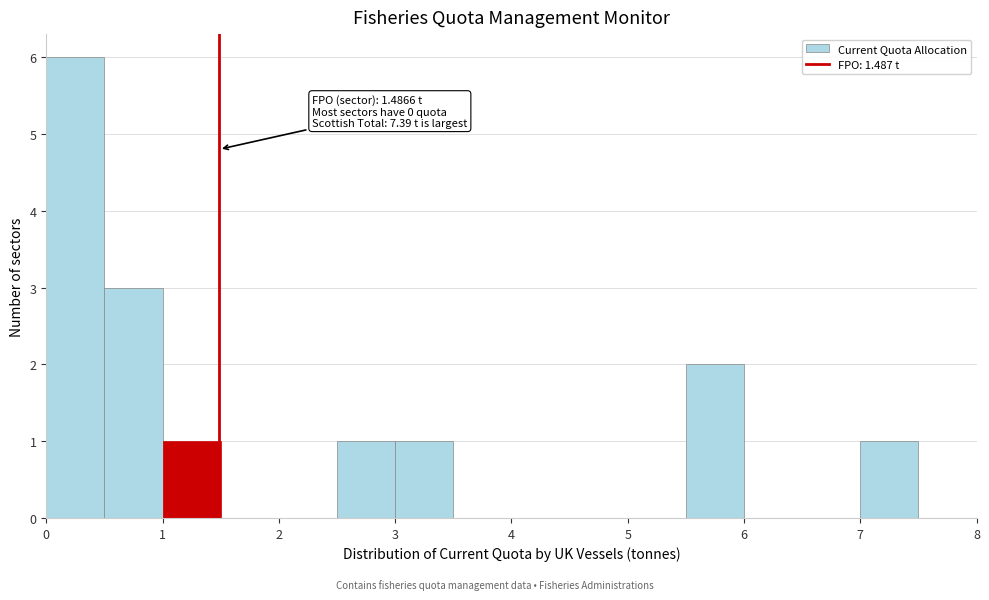

Which range on the x-axis has the tallest bar?

0.0 to 0.5